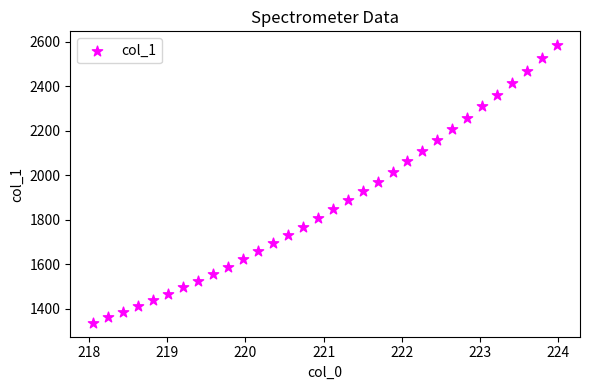

What is the range of X values (max minus min)?

5.9